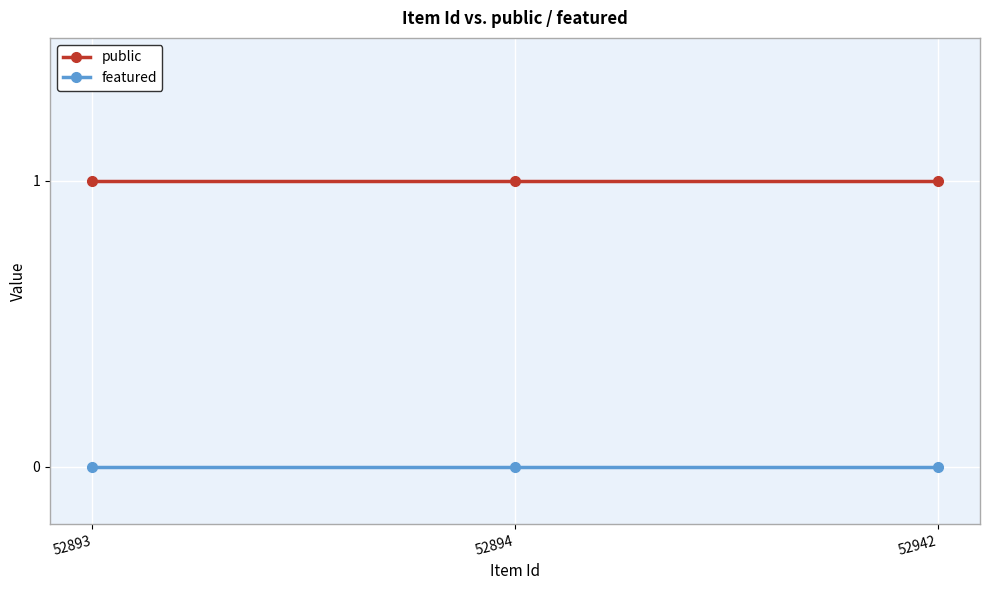

Is the value of public at 52893 greater than the value of featured at 52894?

Yes